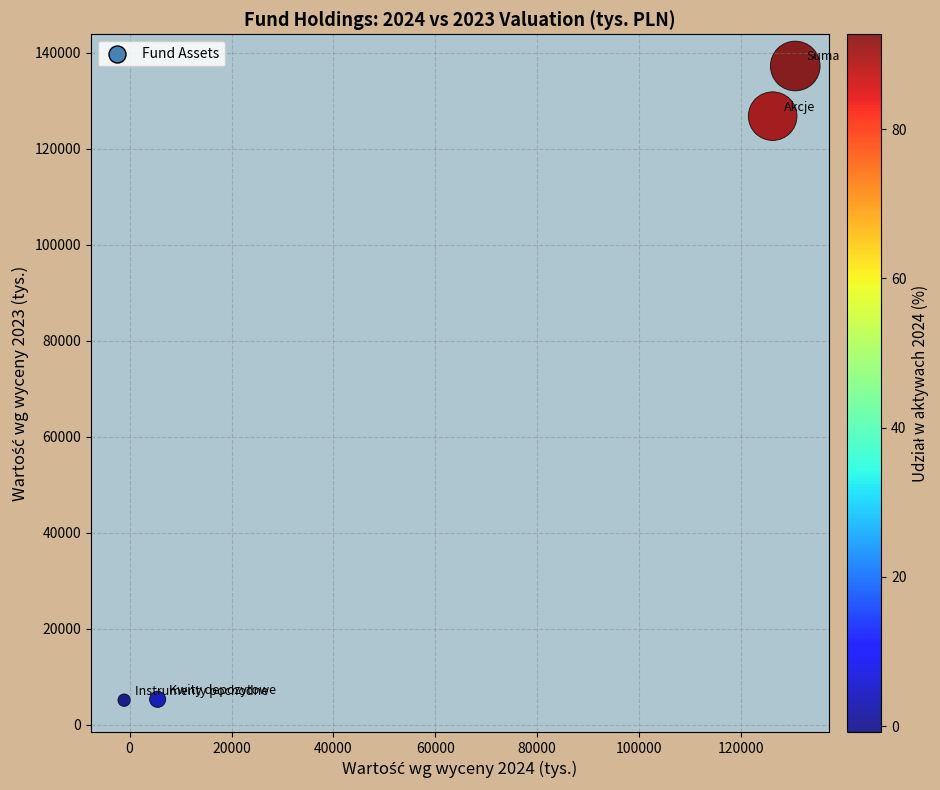

What is the range of X values (max minus min)?

131717